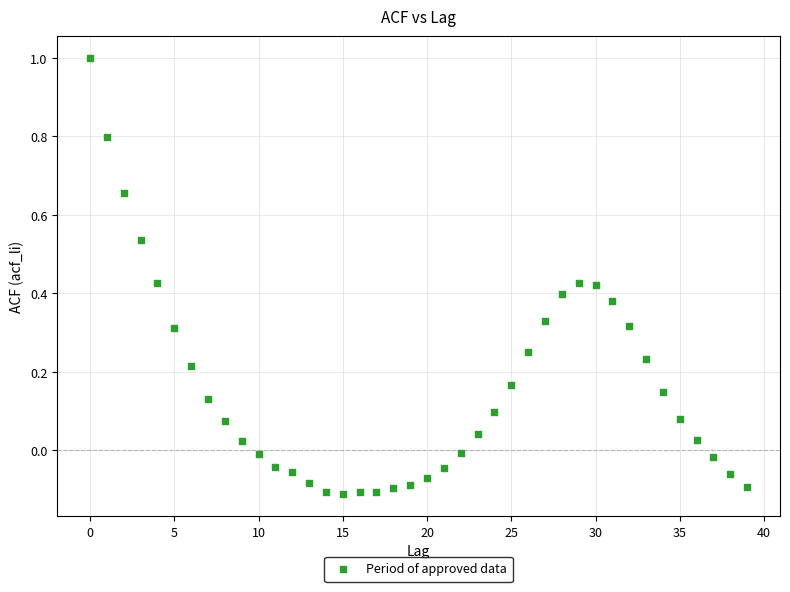

What is the range of Y values (max minus min)?

1.1